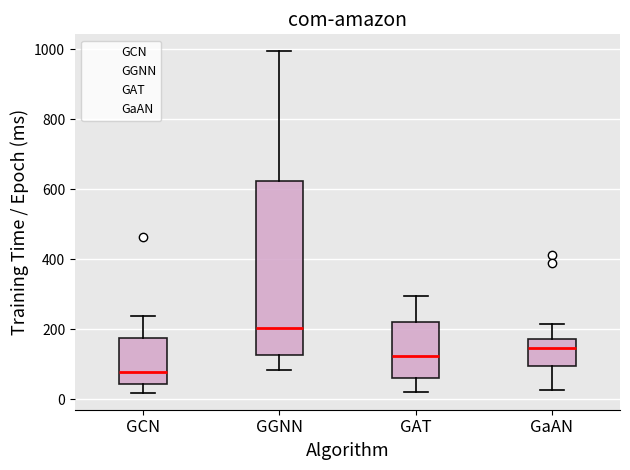

Reading left to right, transcribe this box plot: for each box, give where its median line is, the range the box spans, and where its two whiskers end, as read against the y-axis. The values are not printed on the chart, so give them approximately, as read against the axis.

GCN: median 80, box 40 to 180, whiskers 20 to 240
GGNN: median 200, box 120 to 620, whiskers 80 to 1000
GAT: median 120, box 60 to 220, whiskers 20 to 300
GaAN: median 140, box 100 to 180, whiskers 20 to 220